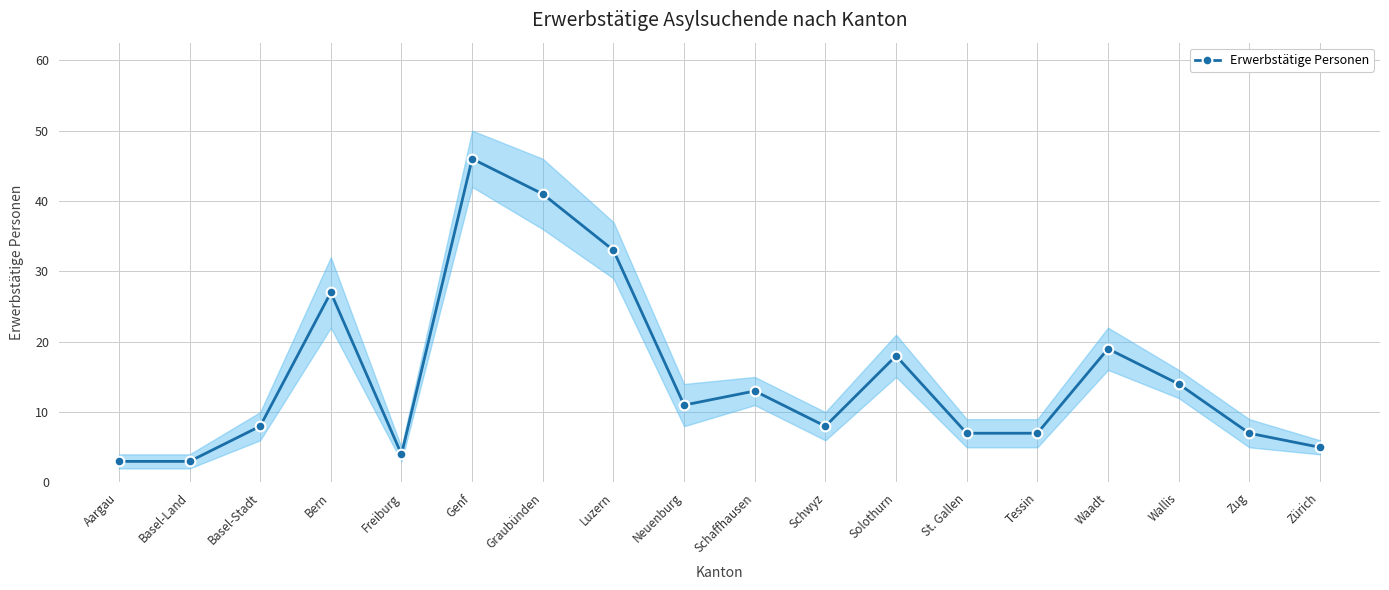

How many series are shown in this chart?

1